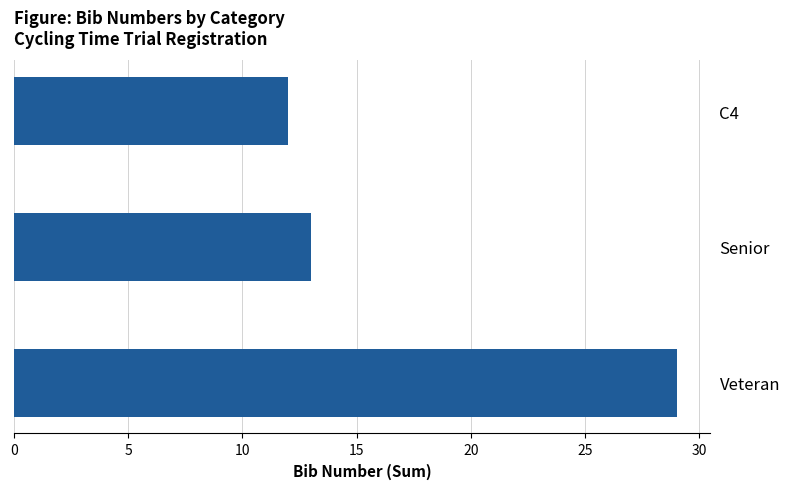

Is it true that the value at C4 is 19?

False